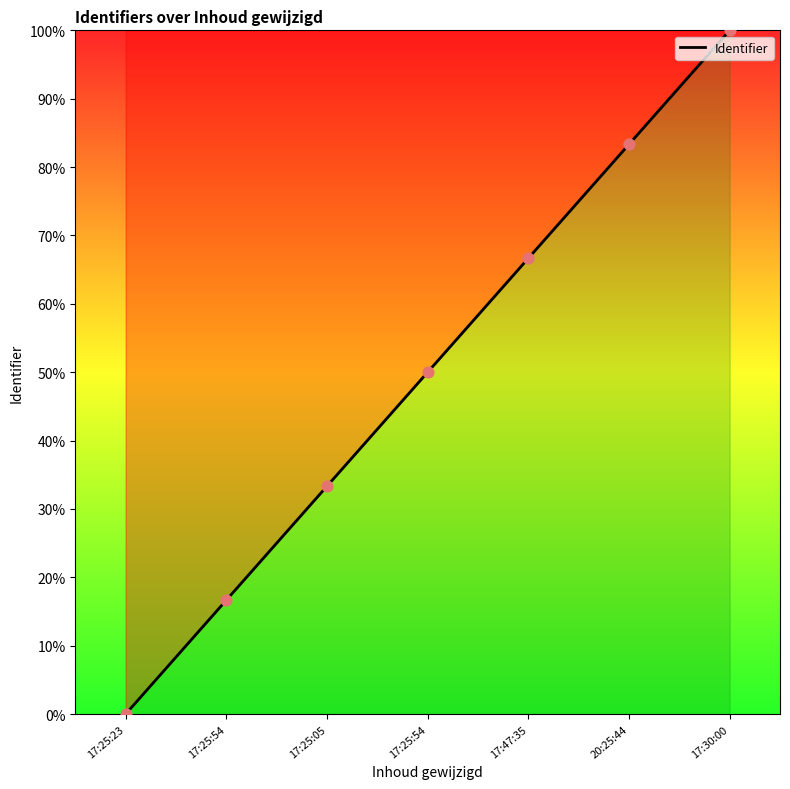

Between 17:25:05 and 17:25:23, which is larger?

17:25:05